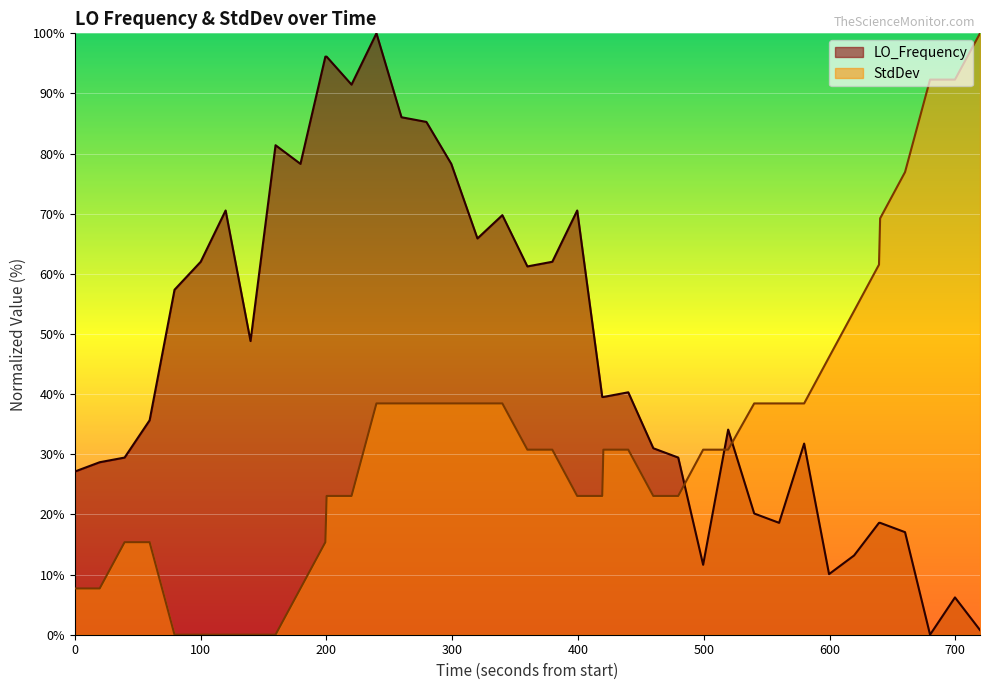

List the series in order of their overall mean, lowest first.

StdDev, LO_Frequency